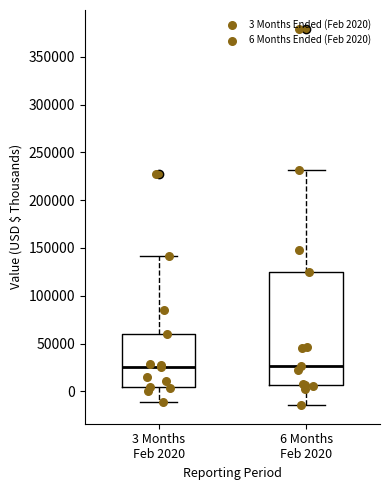

Comparing the boxes themselves (not the whiskers), which one is the tallest?

6 Months Feb 2020